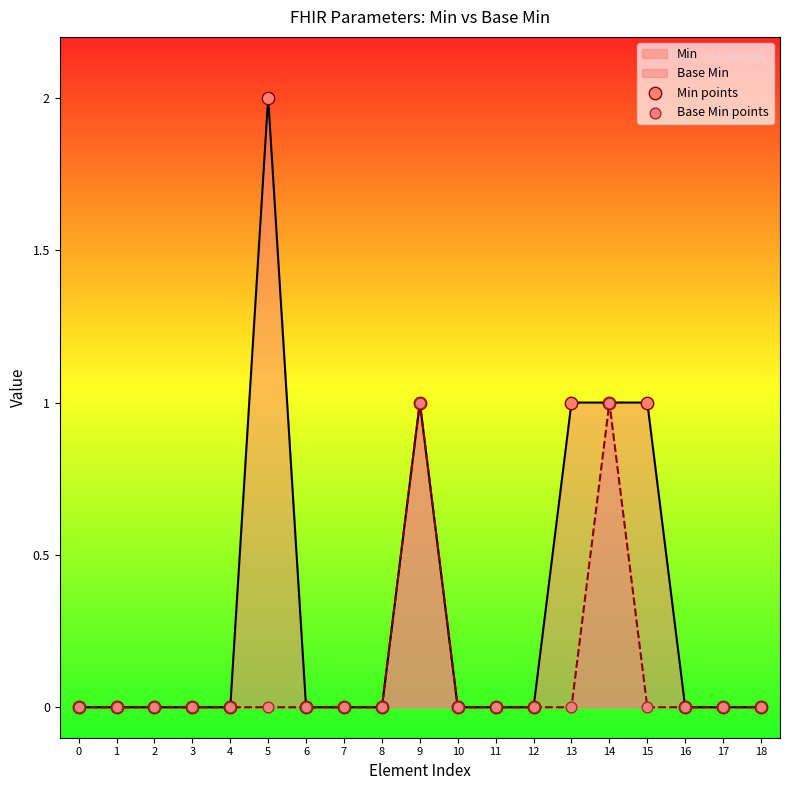

Which series reaches the minimum Y coordinate?

Min points